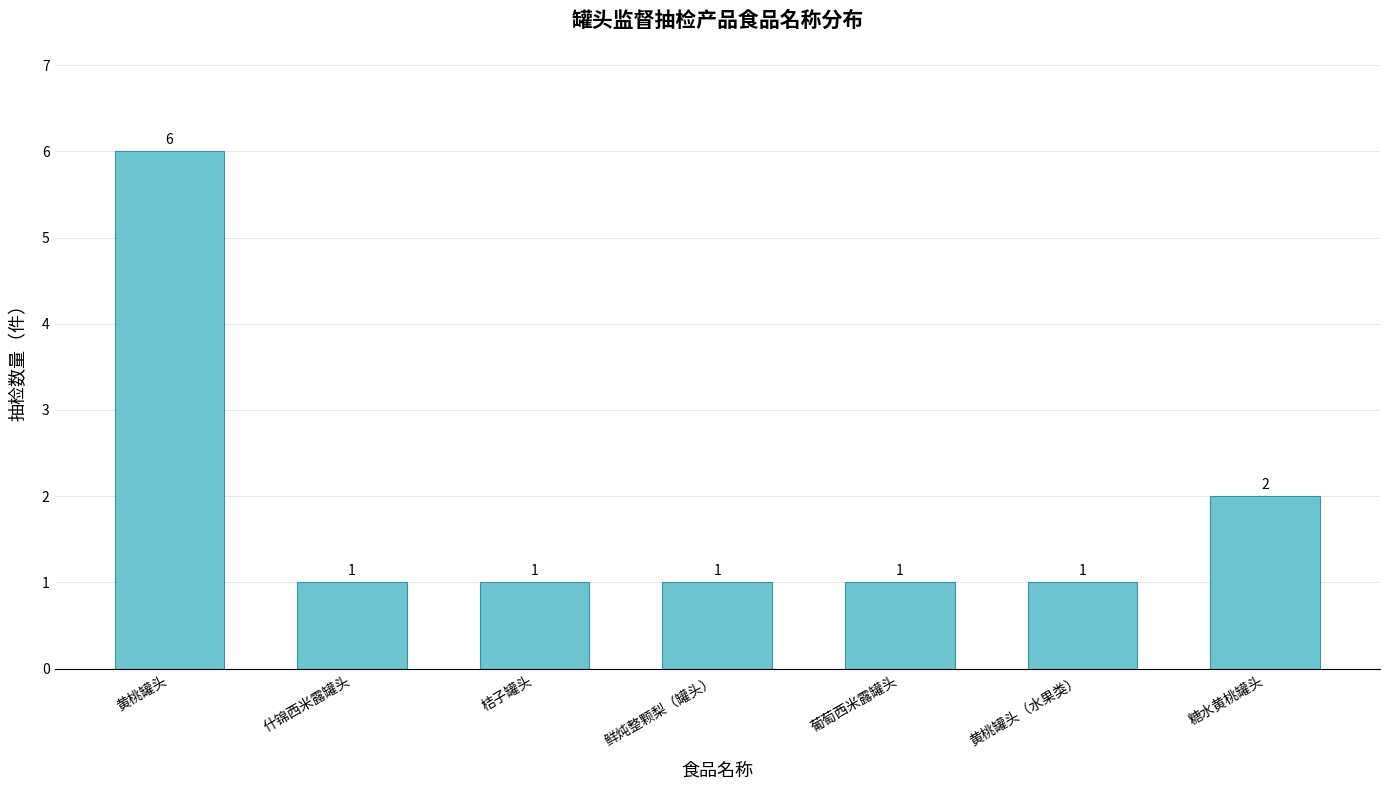

What is the ratio of the value at 糖水黄桃罐头 to the value at 黄桃罐头（水果类）?

2.0